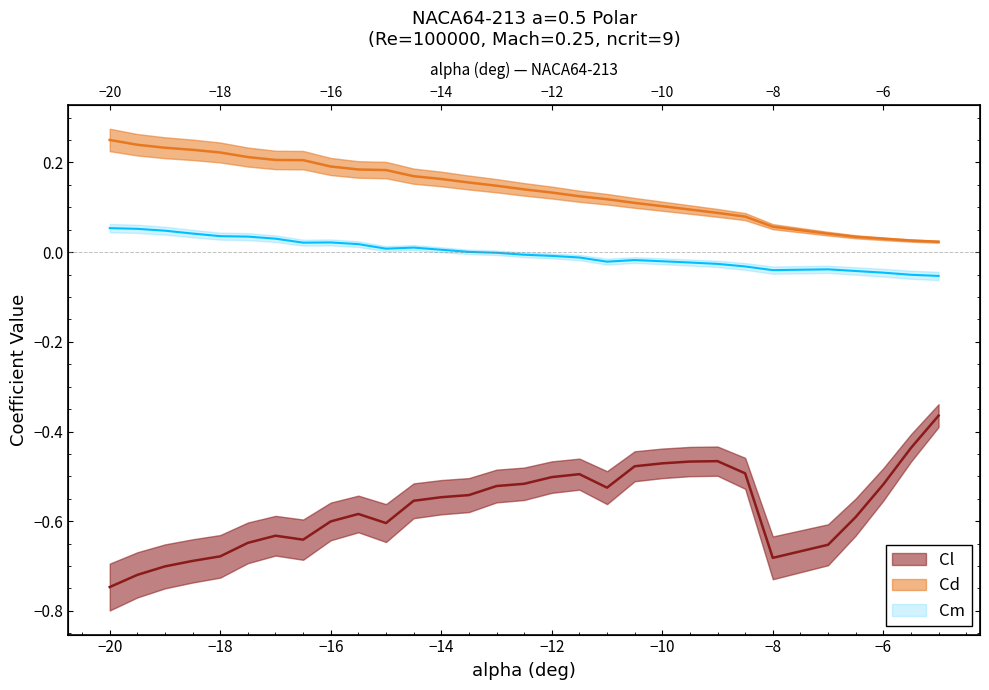

True or false: Cl has a value of -0.8 at −12.

False